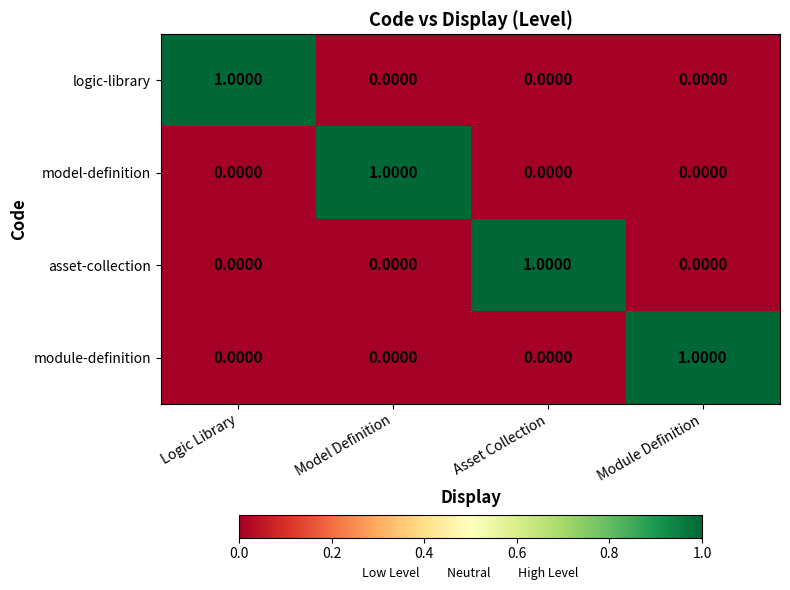

Which category has the highest value in the model-definition series?

Model Definition